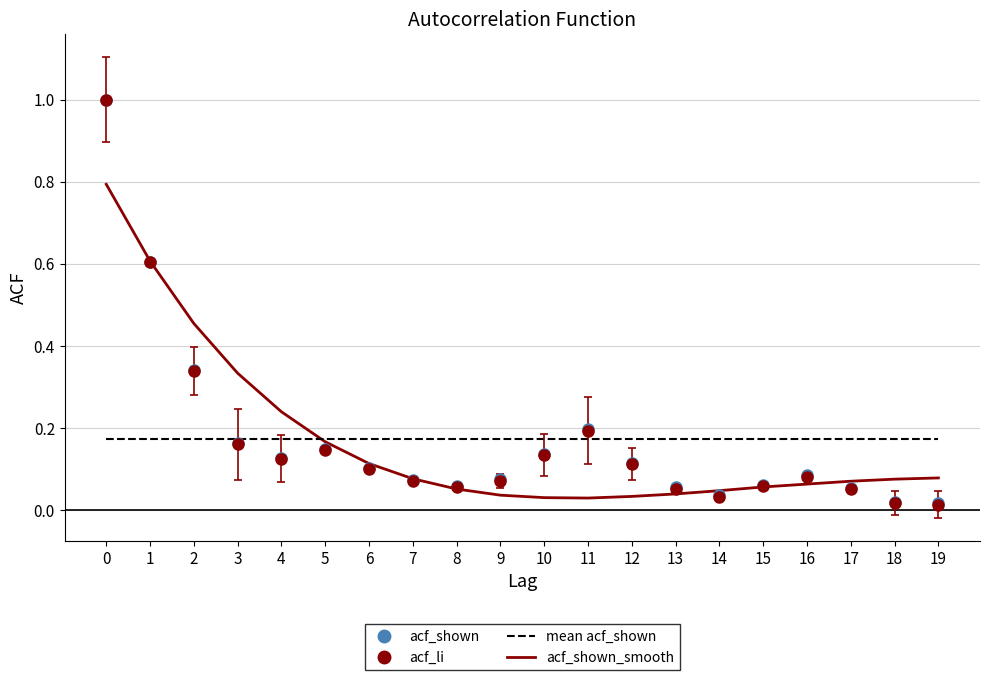

Which series has the largest range (max minus min)?

acf_li